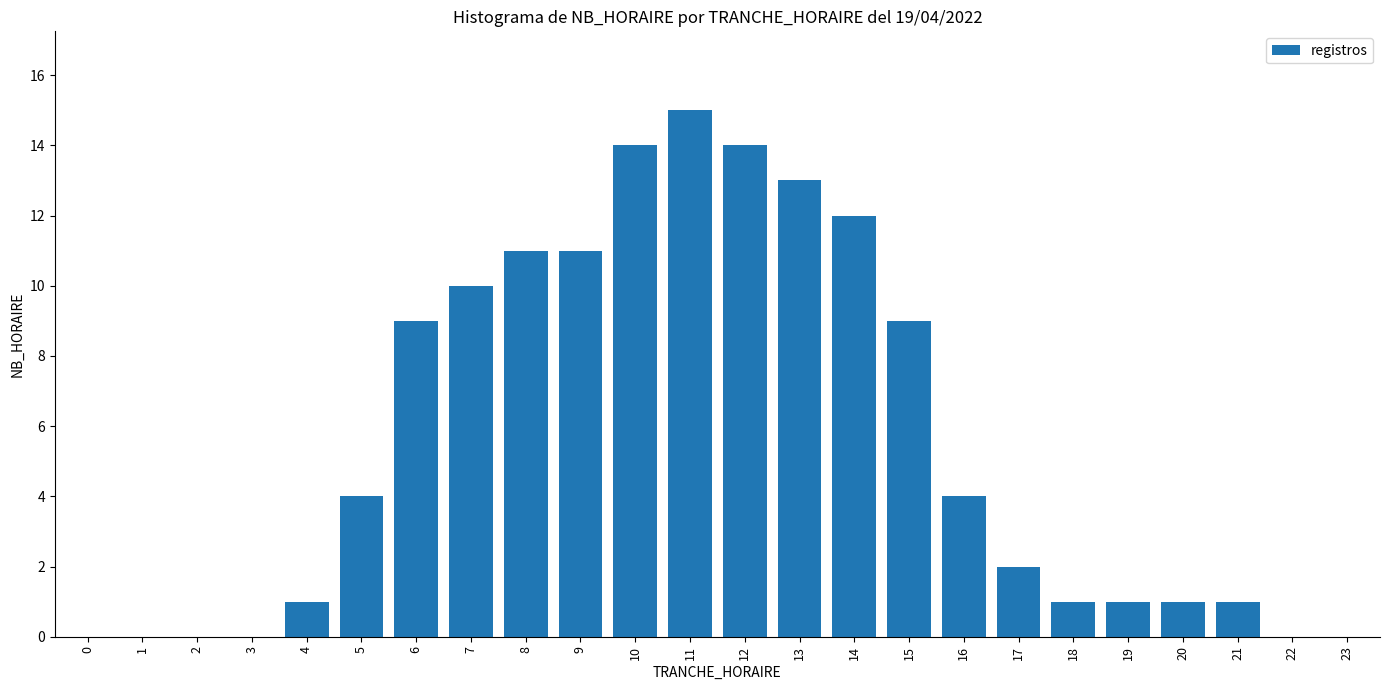

Reading left to right, extract all data points from this chart.

0=0	1=0	2=0	3=0	4=1	5=4	6=9	7=10	8=11	9=11	10=14	11=15	12=14	13=13	14=12	15=9	16=4	17=2	18=1	19=1	20=1	21=1	22=0	23=0